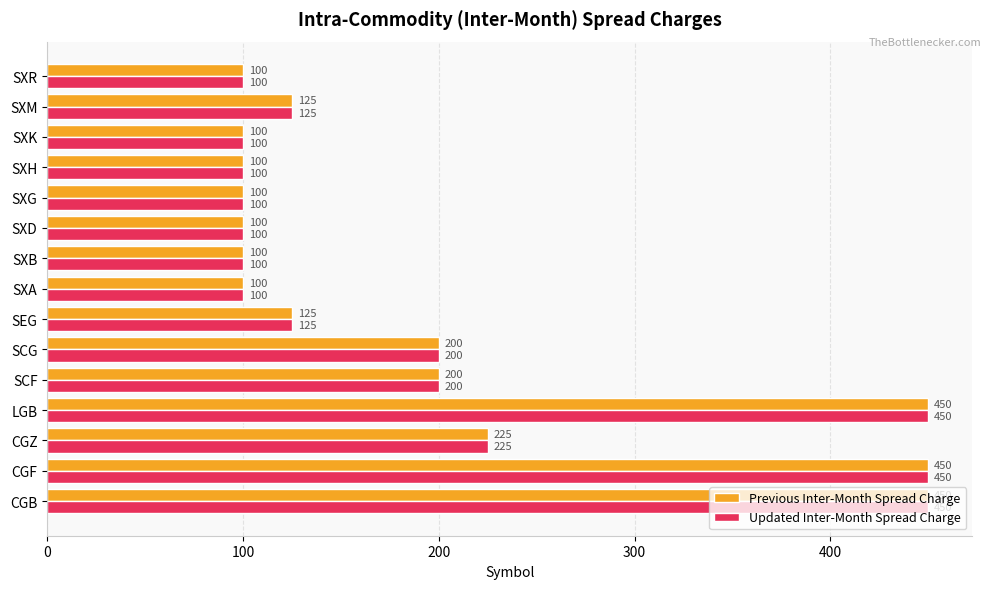

At how many categories does at least one series exceed 318?

3